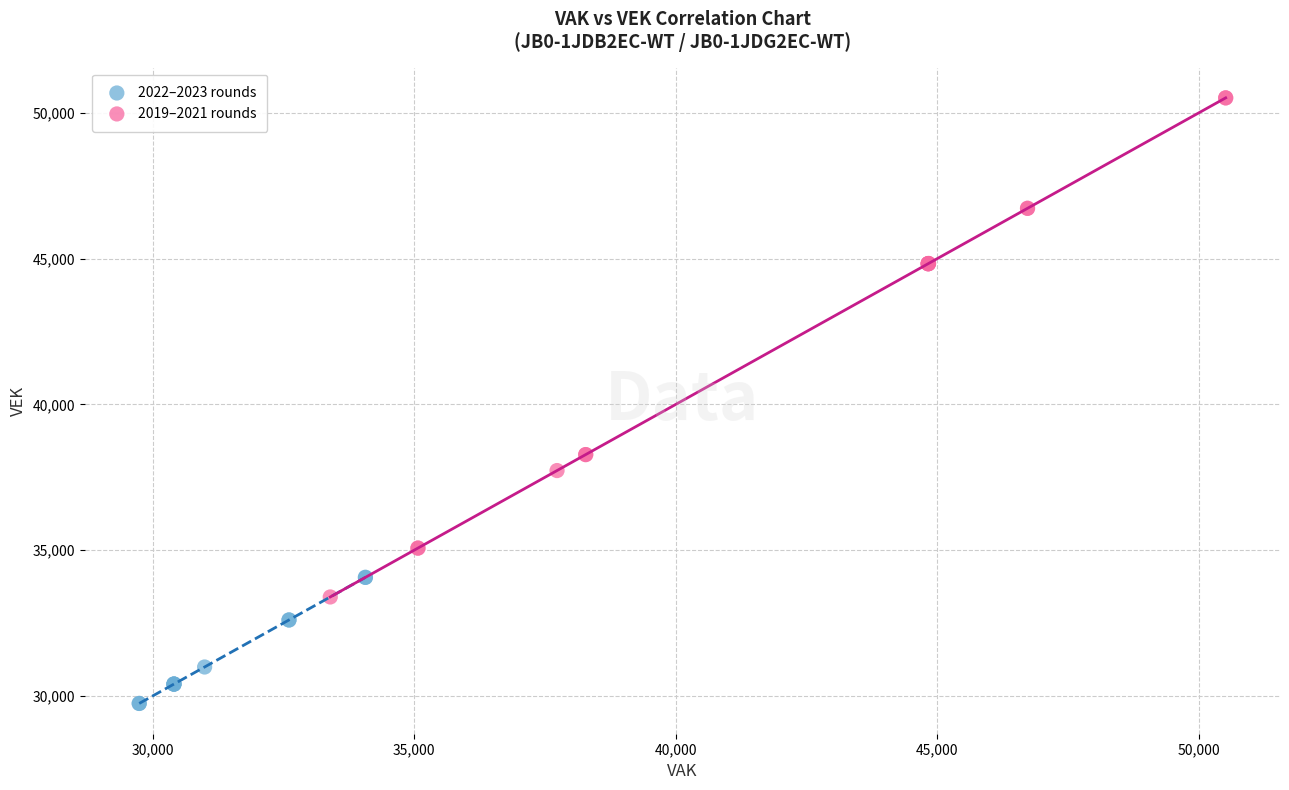

Which series has the widest spread of Y values?

2019–2021 rounds